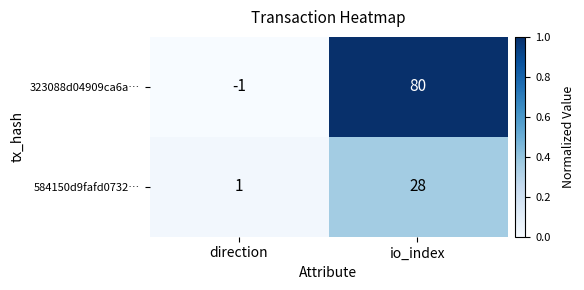

What is the sum of all 323088d04909ca6a… values?

79